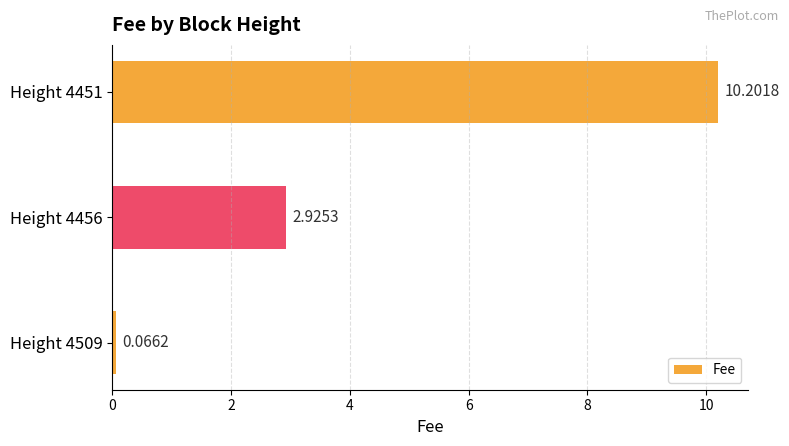

What is the greatest value displayed?

10.2